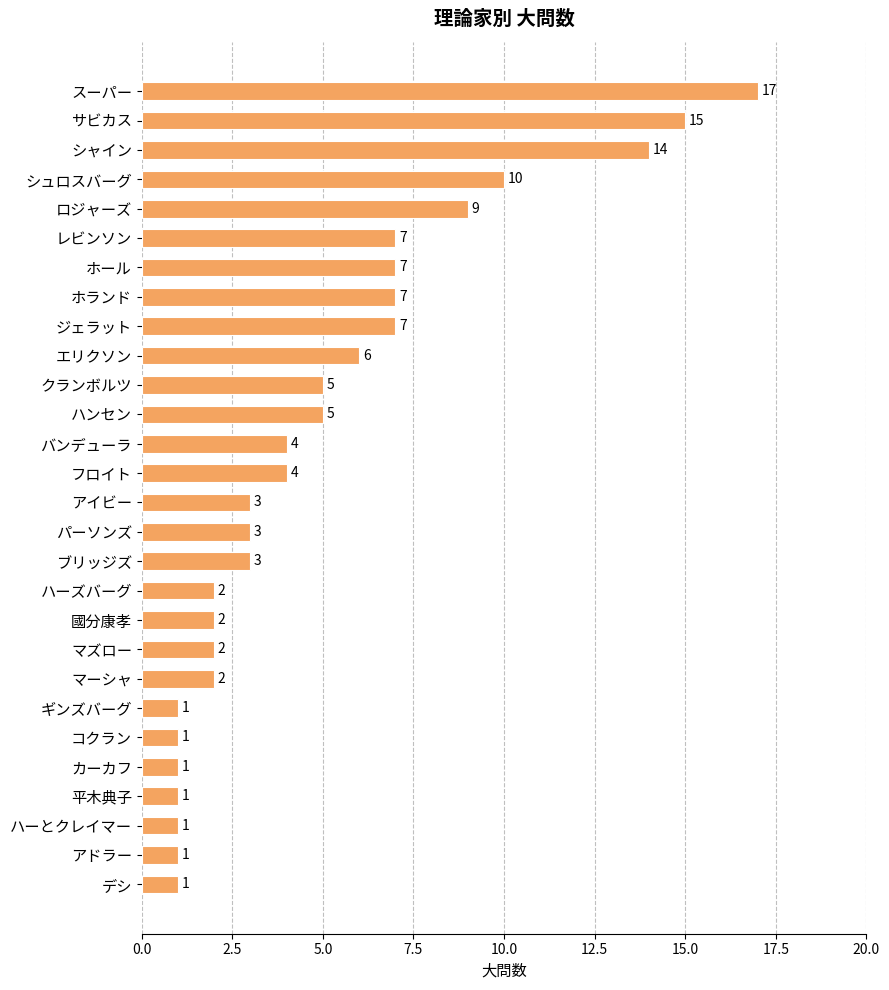

The chart shows a value of 17 at スーパー. True or false?

True